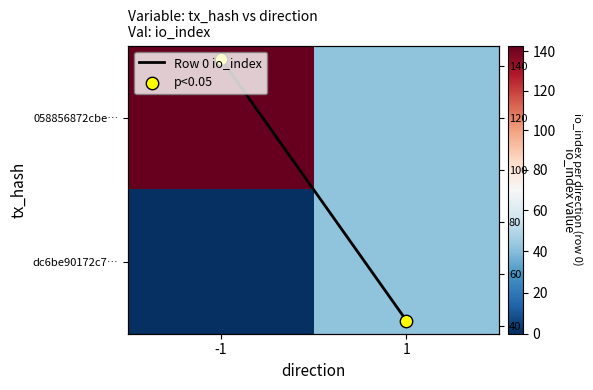

Is the value of 058856872cbe… at 1 greater than the value of dc6be90172c7… at -1?

Yes